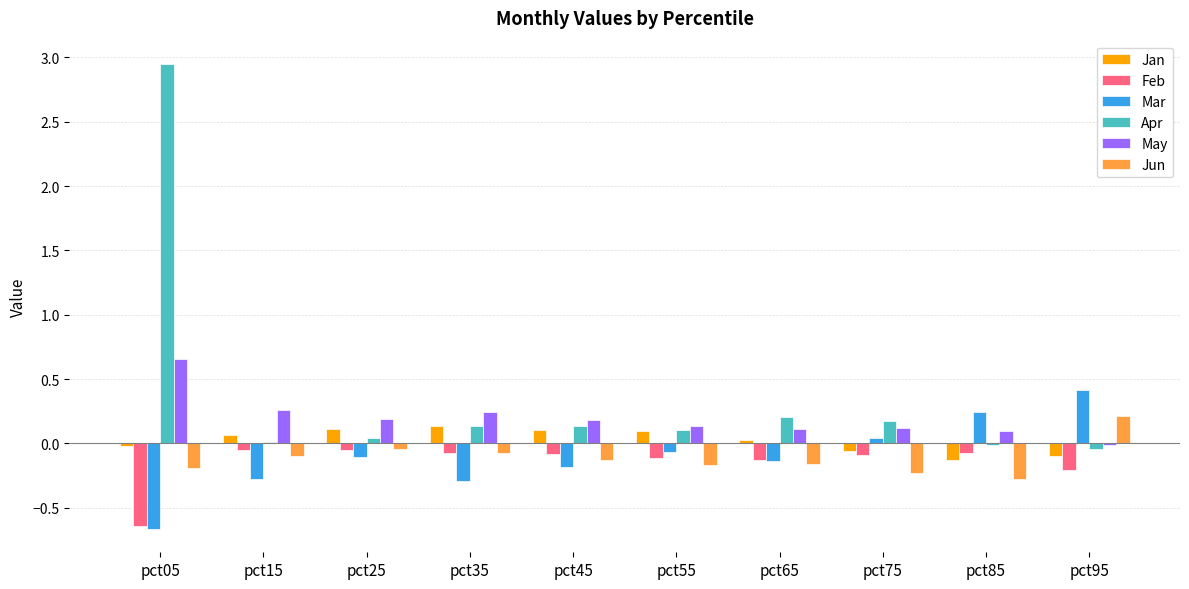

Where does the Mar series first go above 0?

pct75